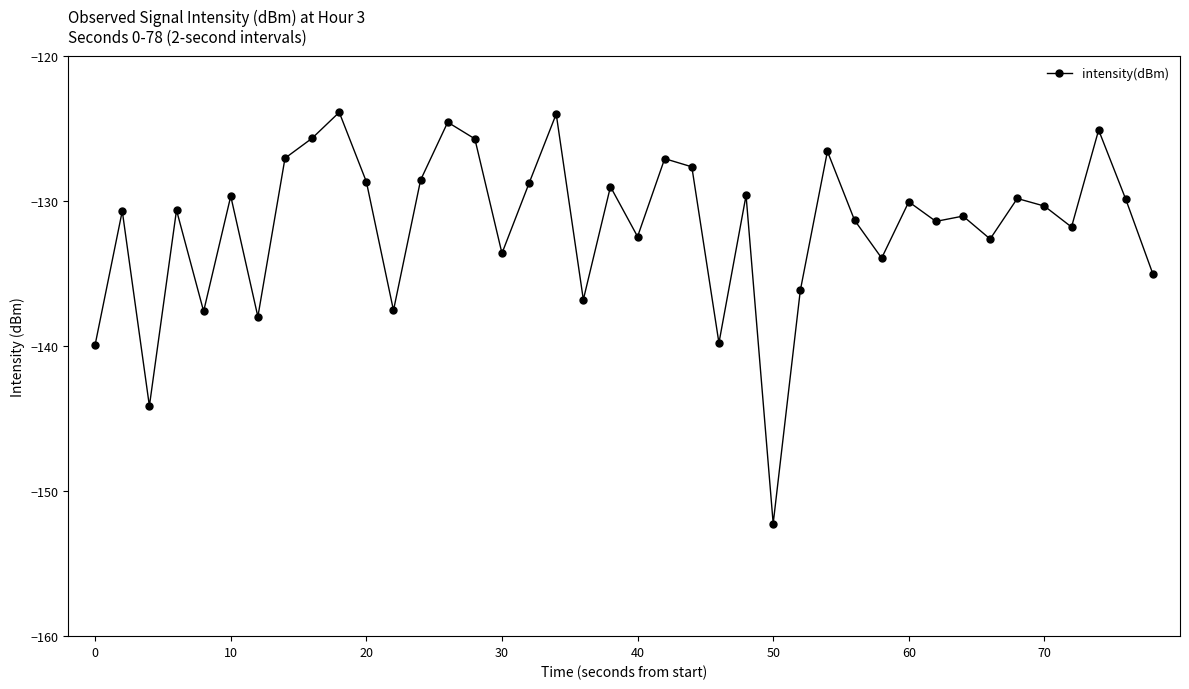

What is the smallest value displayed?

-152.2